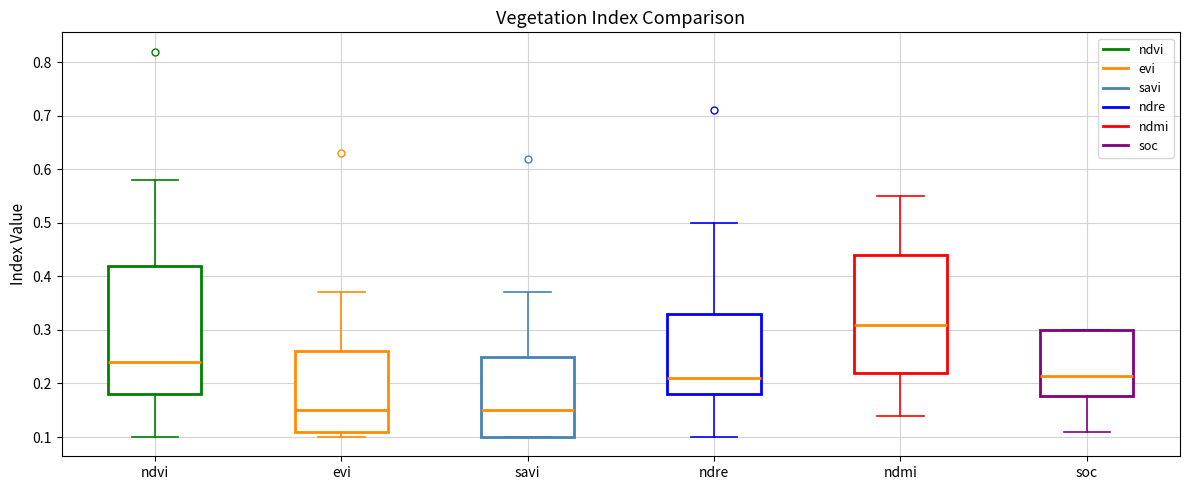

Reading left to right, transcribe this box plot: for each box, give where its median line is, the range the box spans, and where its two whiskers end, as read against the y-axis. The values are not printed on the chart, so give them approximately, as read against the axis.

ndvi: median 0.24, box 0.18 to 0.42, whiskers 0.10 to 0.58
evi: median 0.15, box 0.11 to 0.26, whiskers 0.10 to 0.37
savi: median 0.15, box 0.10 to 0.25, whiskers 0.10 to 0.37
ndre: median 0.21, box 0.18 to 0.33, whiskers 0.10 to 0.50
ndmi: median 0.31, box 0.22 to 0.44, whiskers 0.14 to 0.55
soc: median 0.21, box 0.18 to 0.30, whiskers 0.11 to 0.30